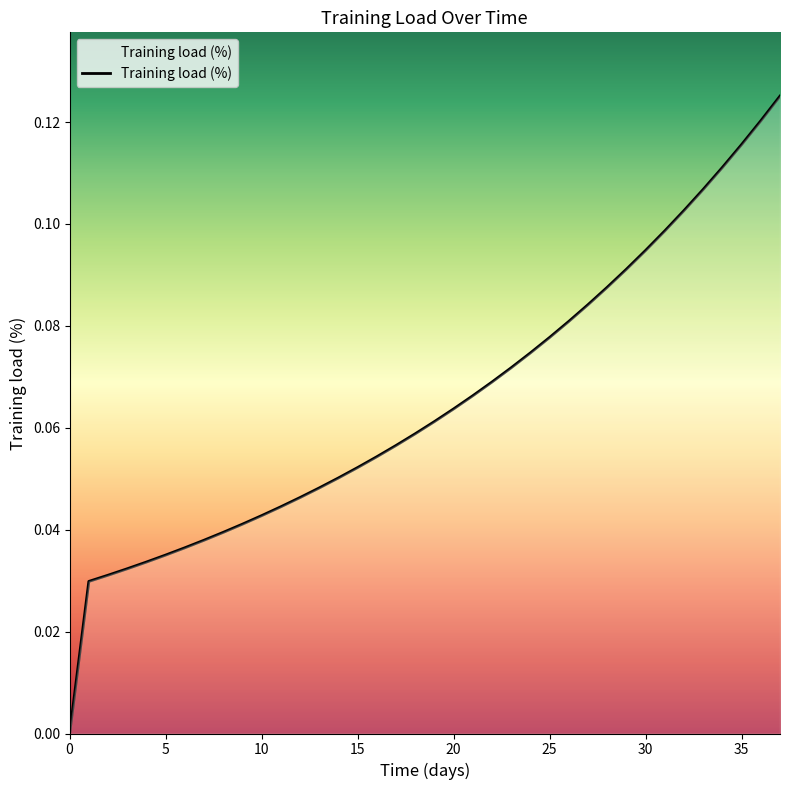

What is the difference between the second highest and minimum values?

0.1